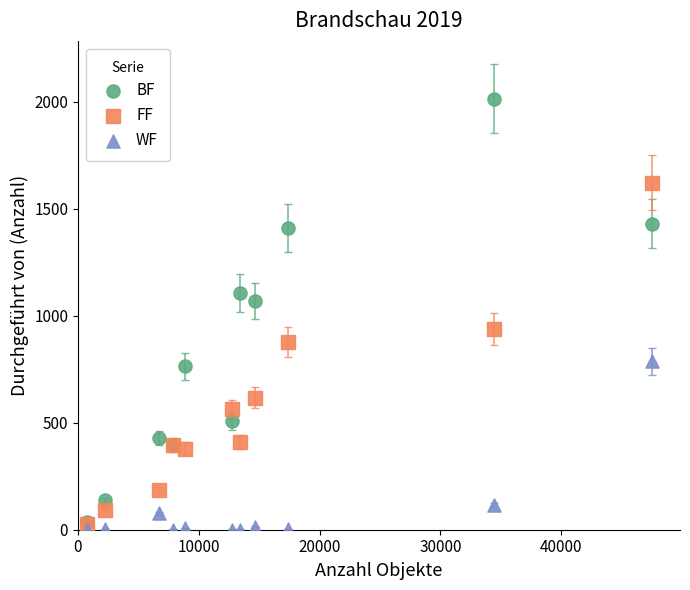

Which series reaches the minimum Y coordinate?

WF